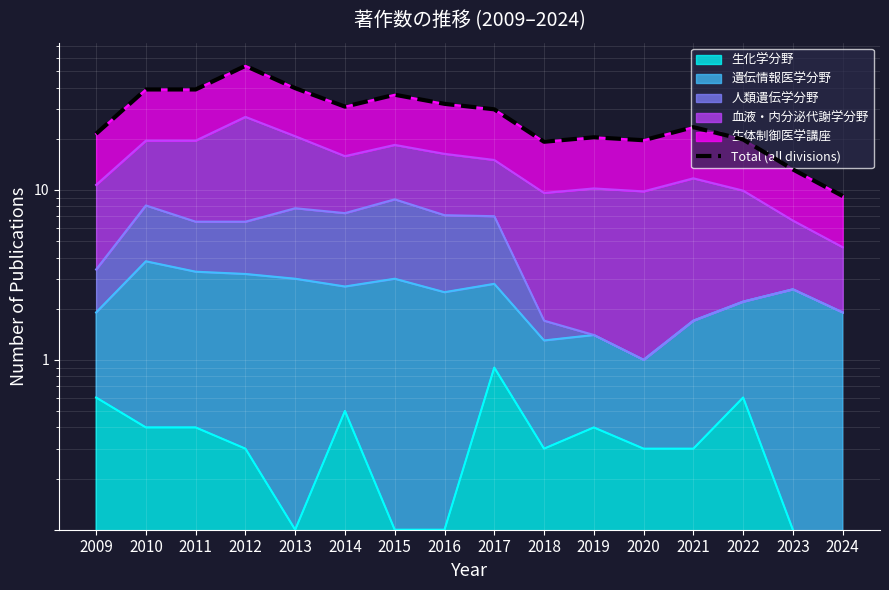

At which label is the value closest to 314?

2014